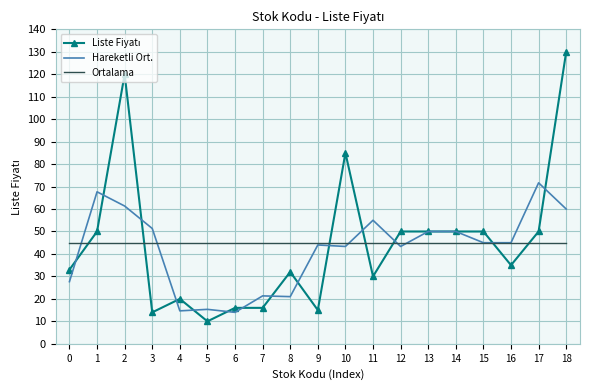

At which category does the chart reach its peak across all series?

18